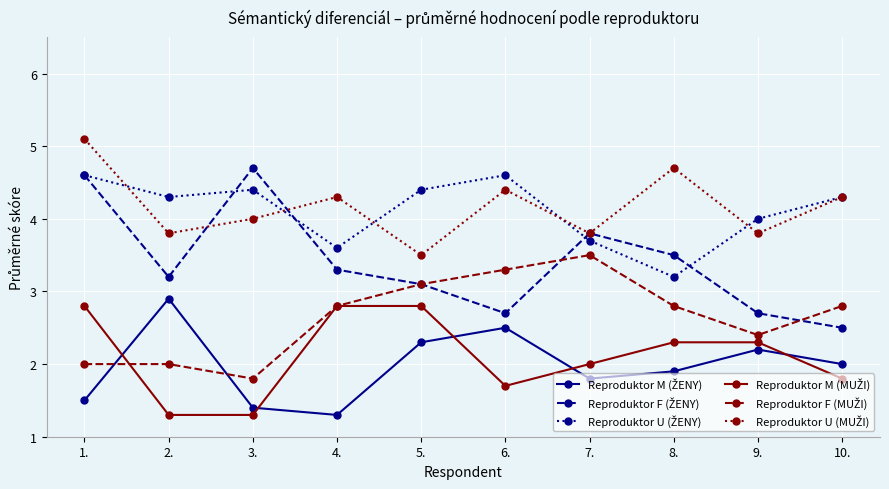

What is the total value across all series at 2.?

17.5